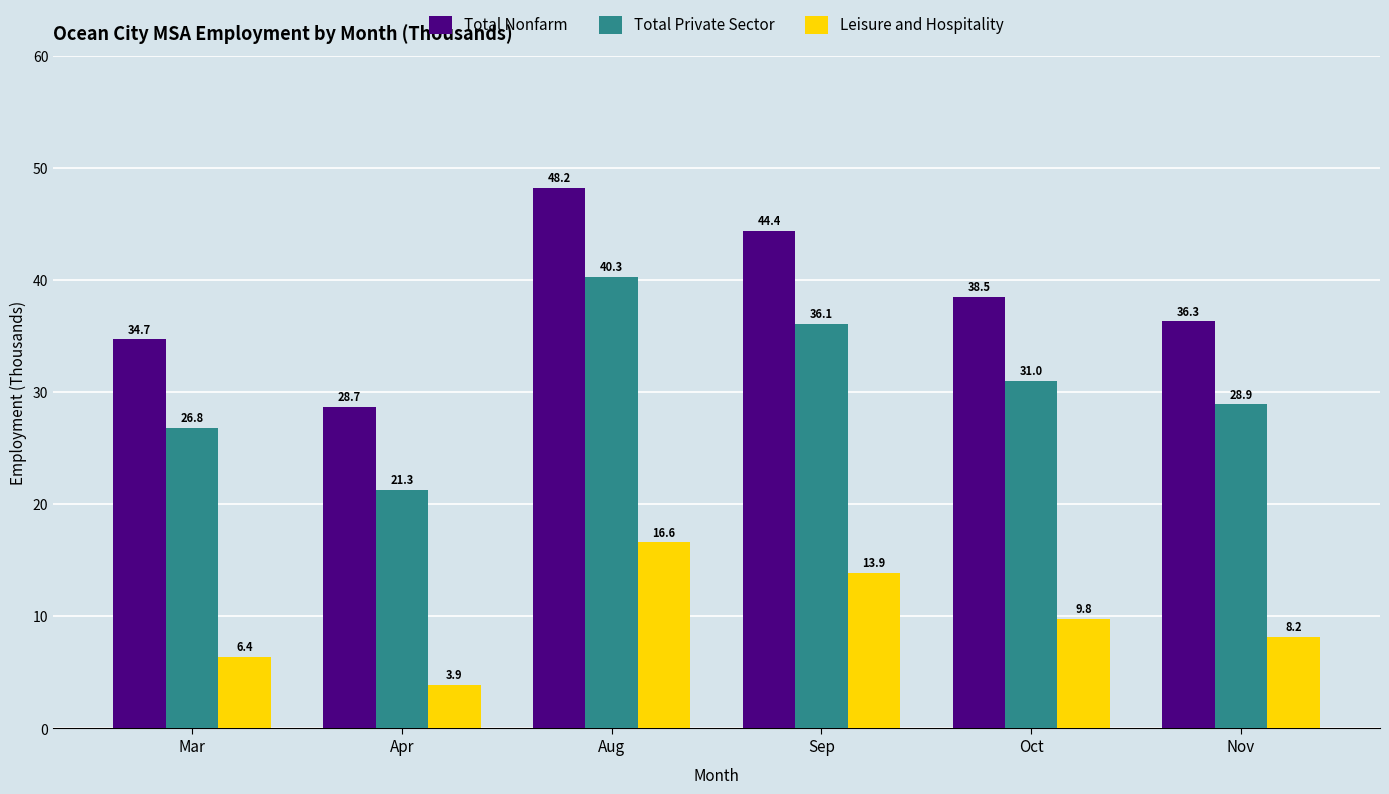

How many bars are there in each group?

3